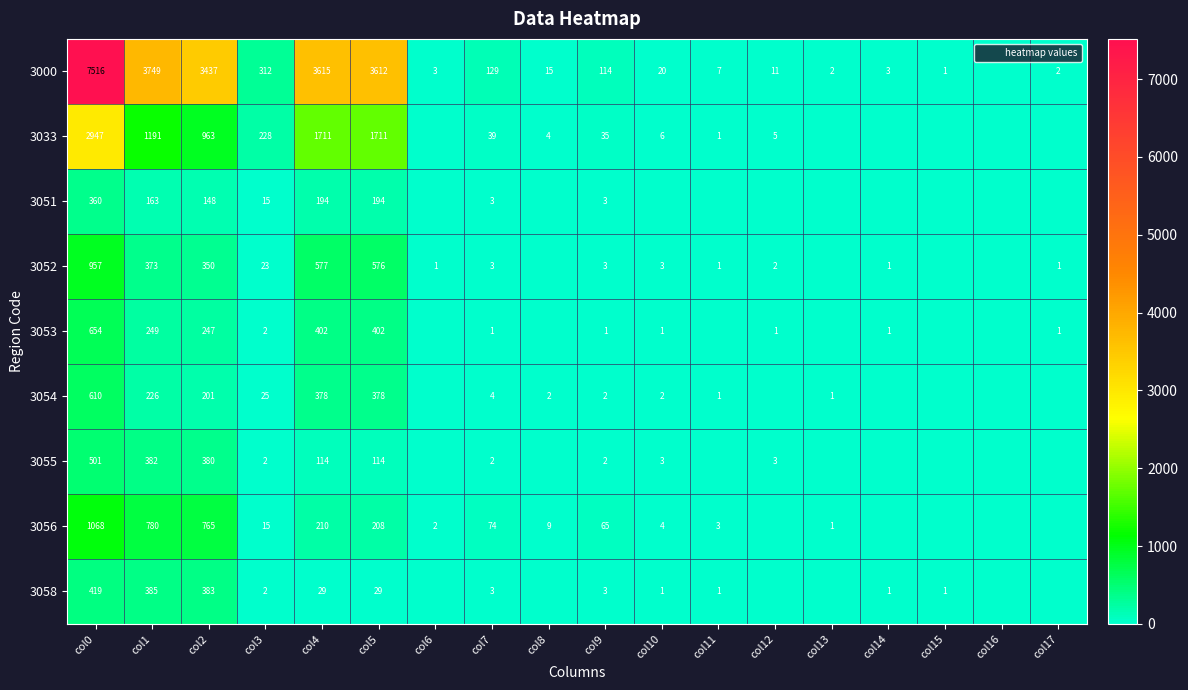

What is the total value across all series at col9?

228